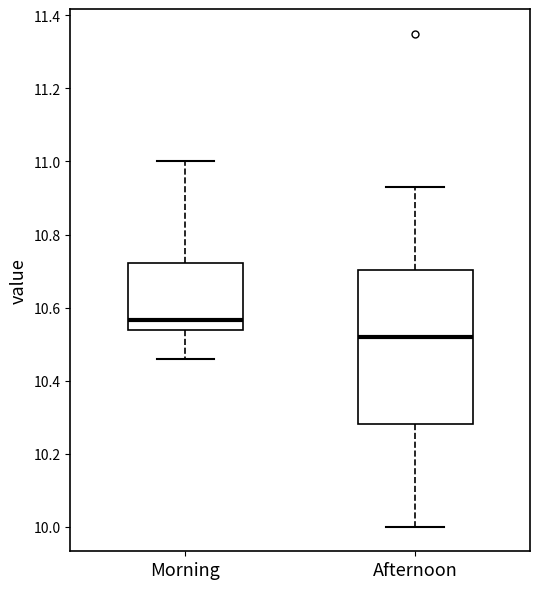

Which box has the highest median line?

Morning